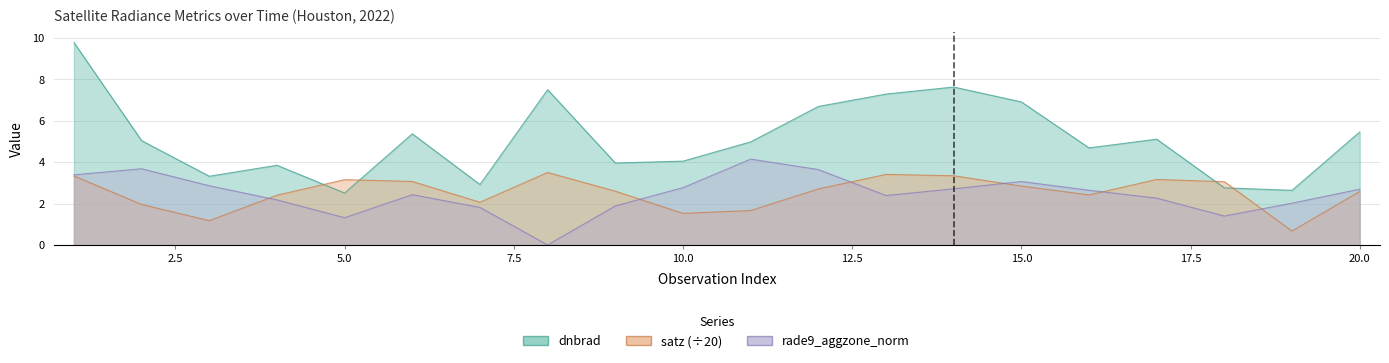

The value of dnbrad at 12 is 4.6. True or false?

False